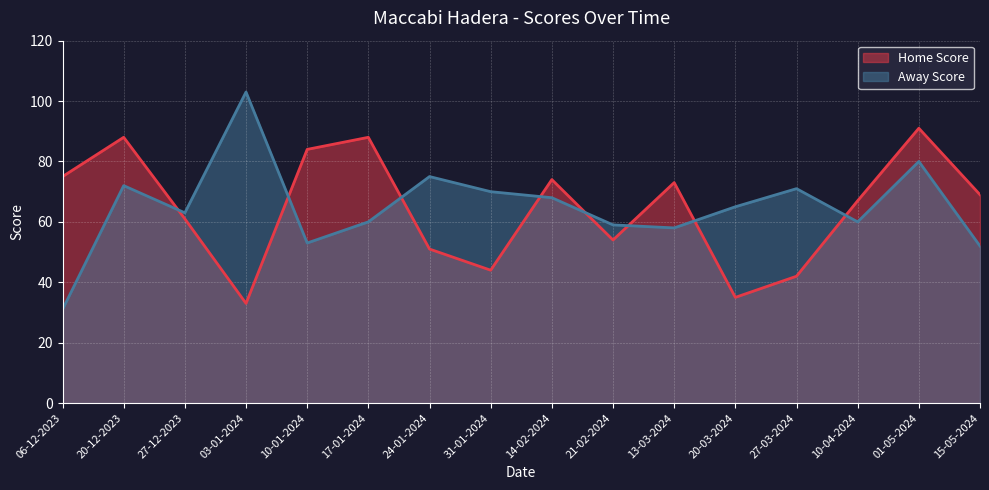

True or false: Home Score has a value of 88 at 17-01-2024.

True